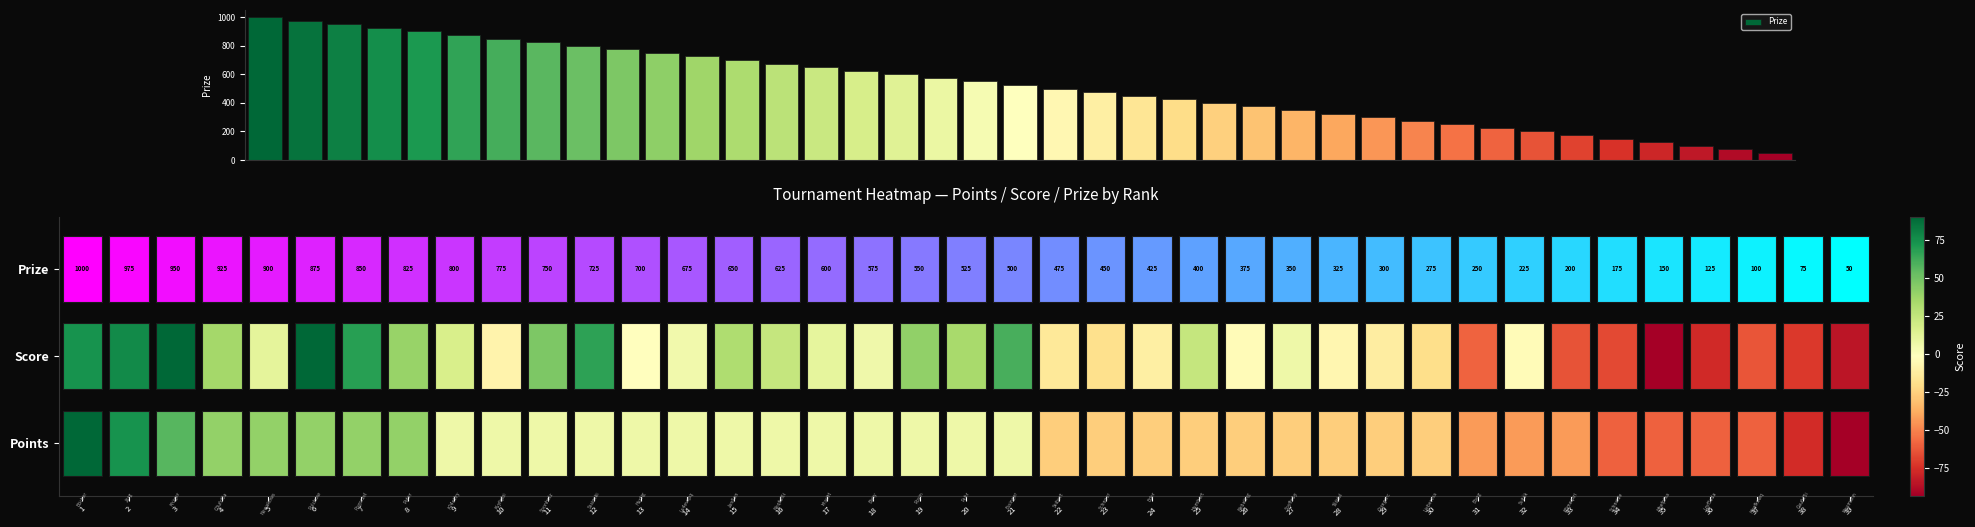

What is the maximum value shown in the chart?

1000